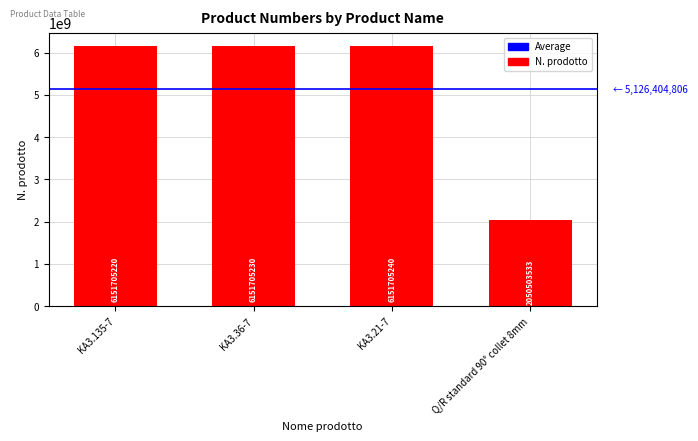

Reading right to left, what are all the values shown in this chart?

Q/R standard 90° collet 8mm=2050503533	KA3.21-7=6151705240	KA3.36-7=6151705230	KA3.135-7=6151705220